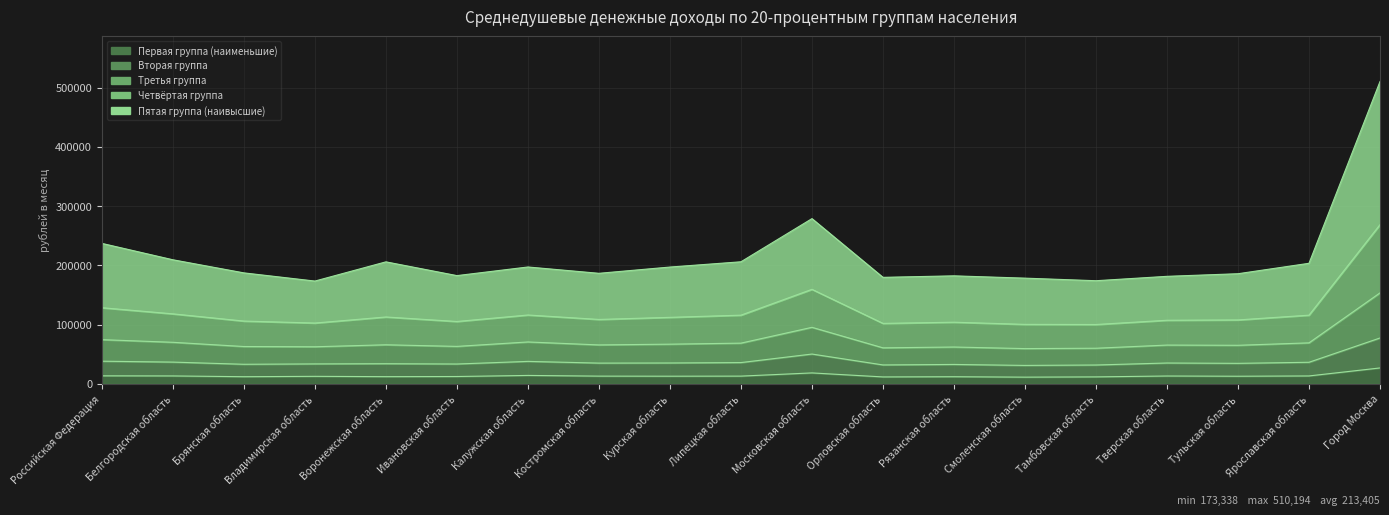

What is the total value across all series at Брянская область?

367698